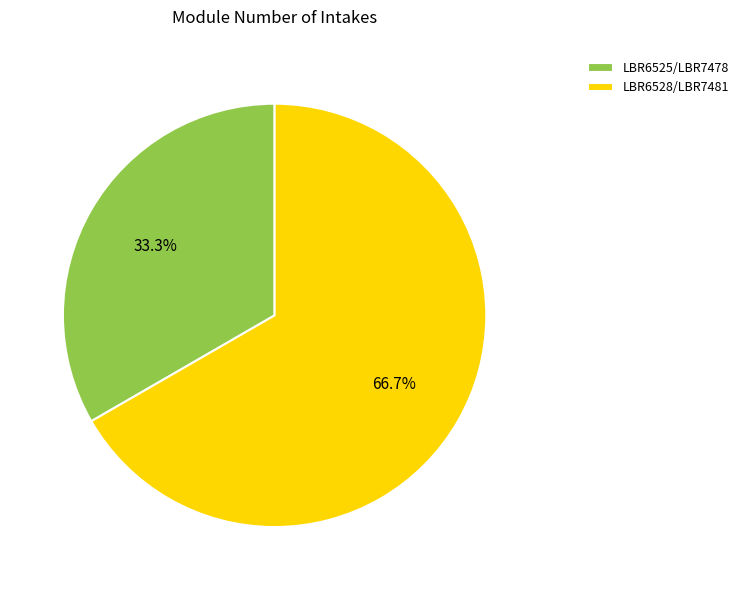

How many slices are in this pie chart?

2